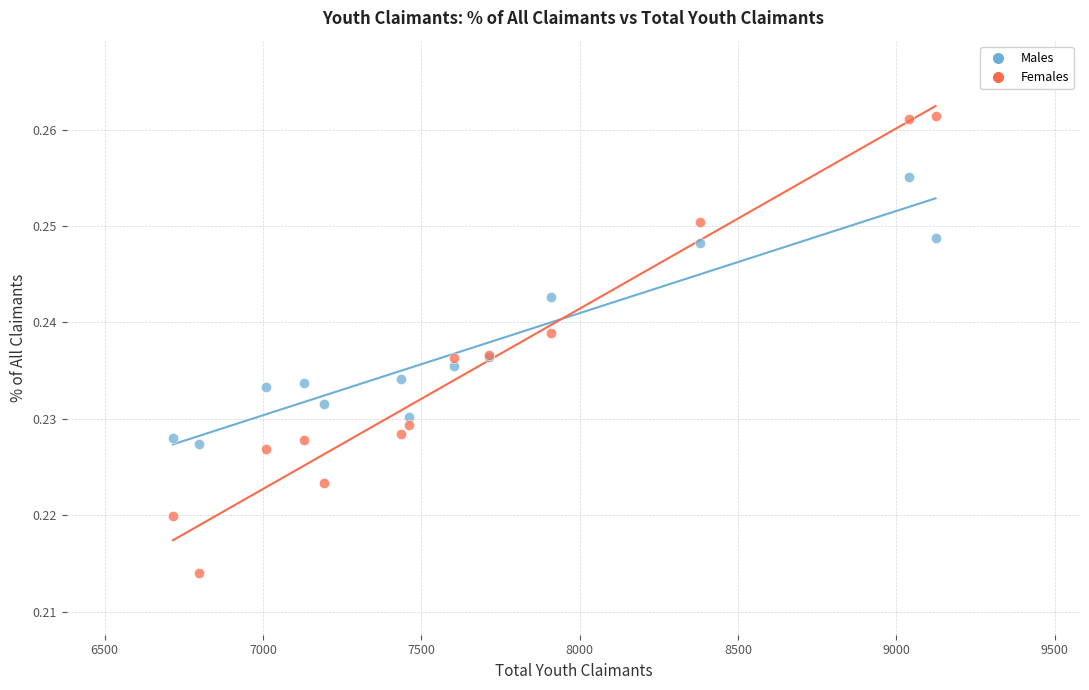

What are all the series names shown in the legend?

Males, Females